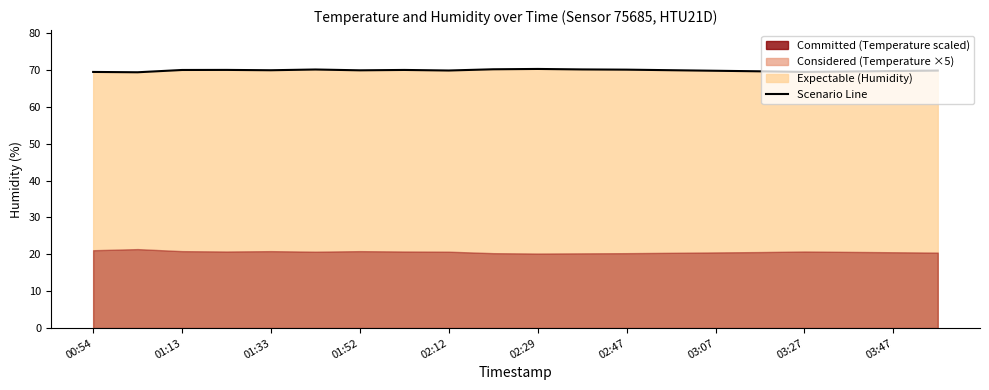

What is the difference between the values at 03:47 and 13?

0.2